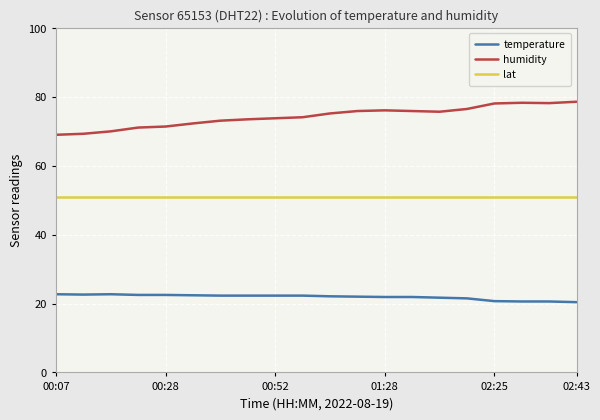

True or false: lat and humidity intersect in this chart.

False